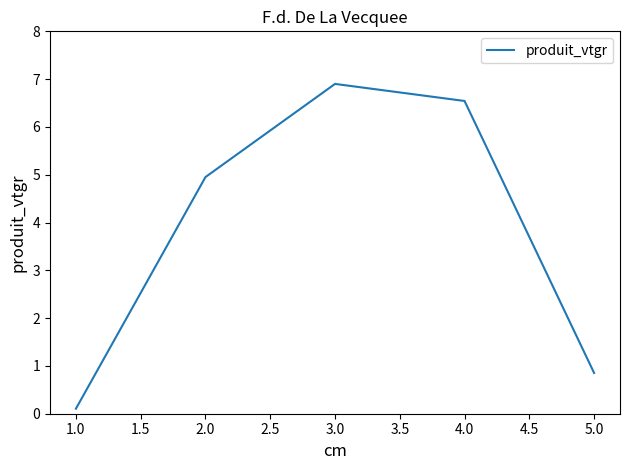

True or false: there are more than 1 points higher than both neighbors.

False